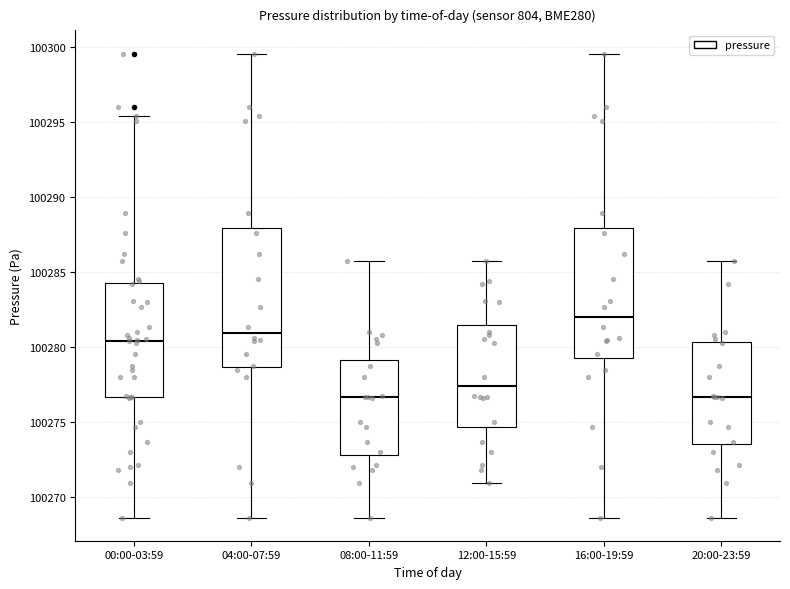

Which box is the tallest, from its lower edge to its upper edge?

04:00-07:59